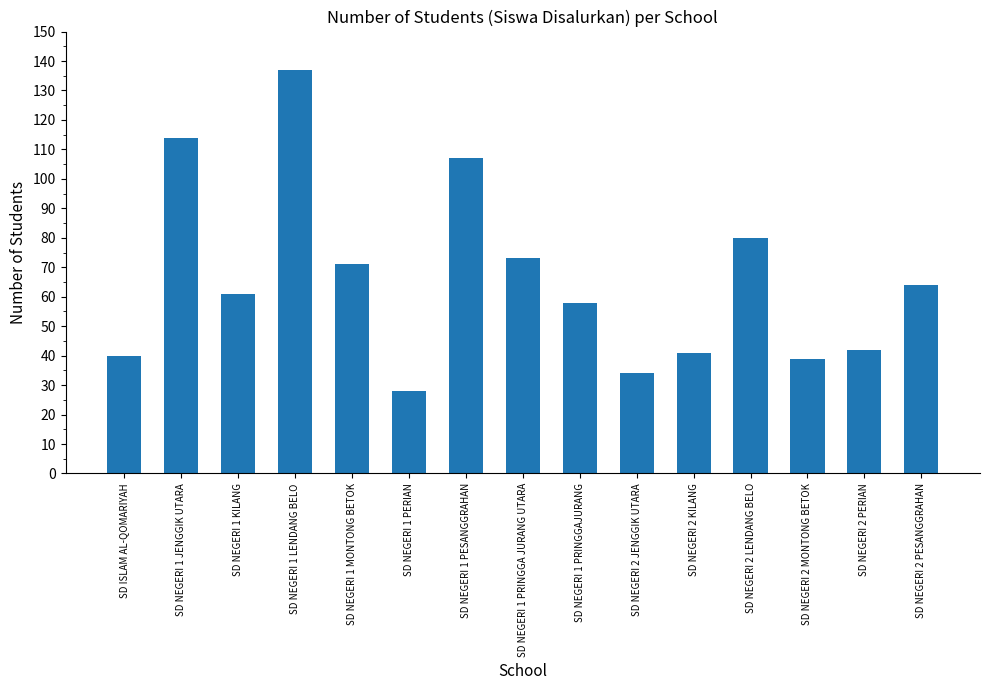

What is the label of the 6th bar from the right?

SD NEGERI 2 JENGGIK UTARA